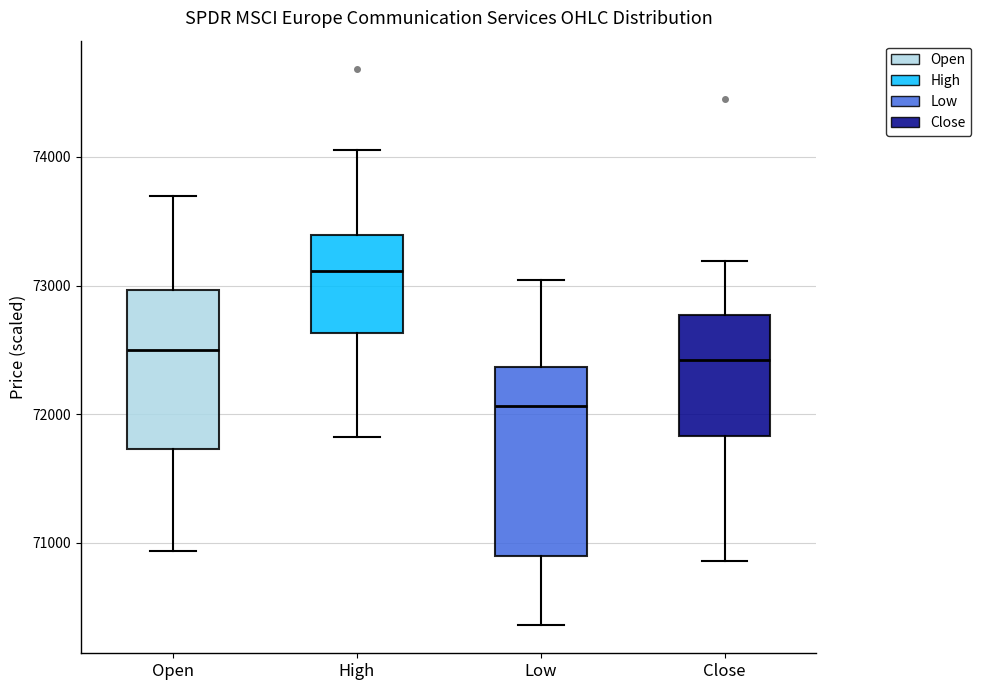

Which box's median line is the highest?

High